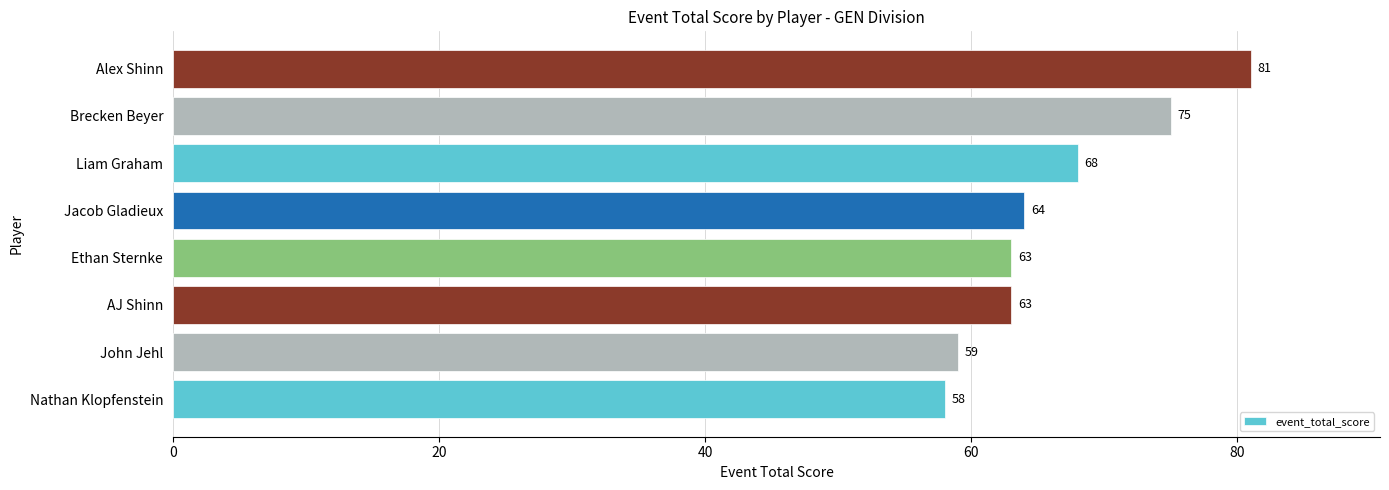

How many data points are less than 64?

4